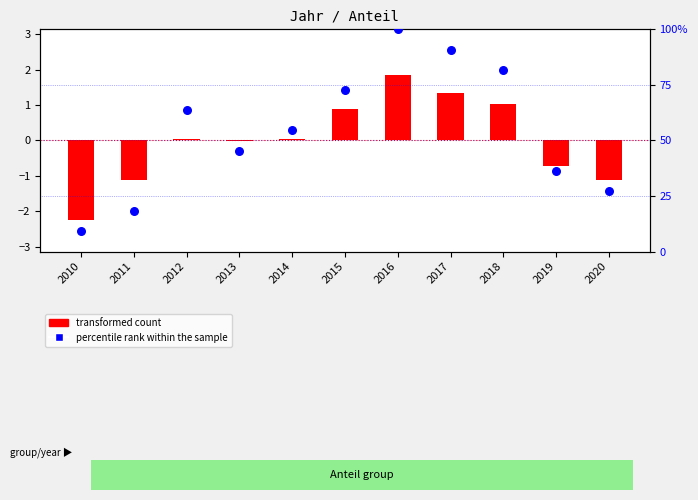

Which series has the largest Y range (max minus min)?

percentile rank within the sample